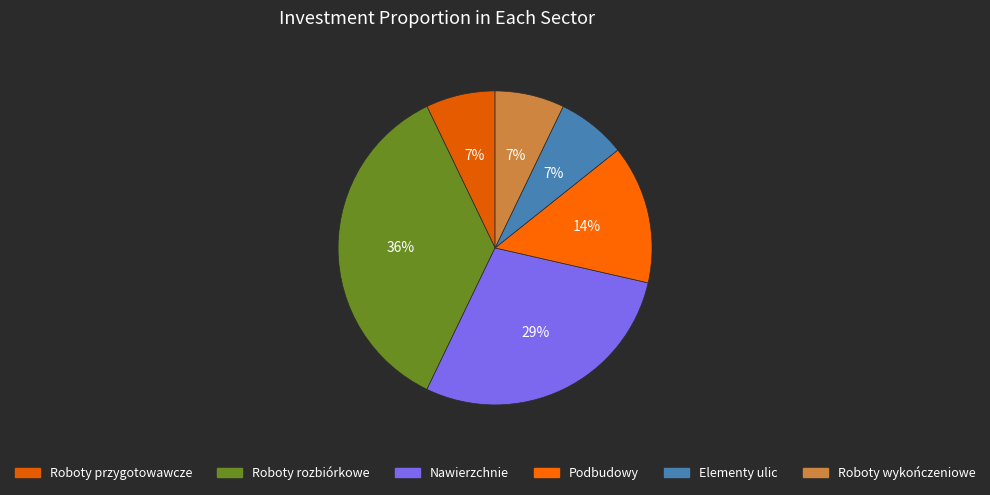

Count the number of slices in the pie.

6